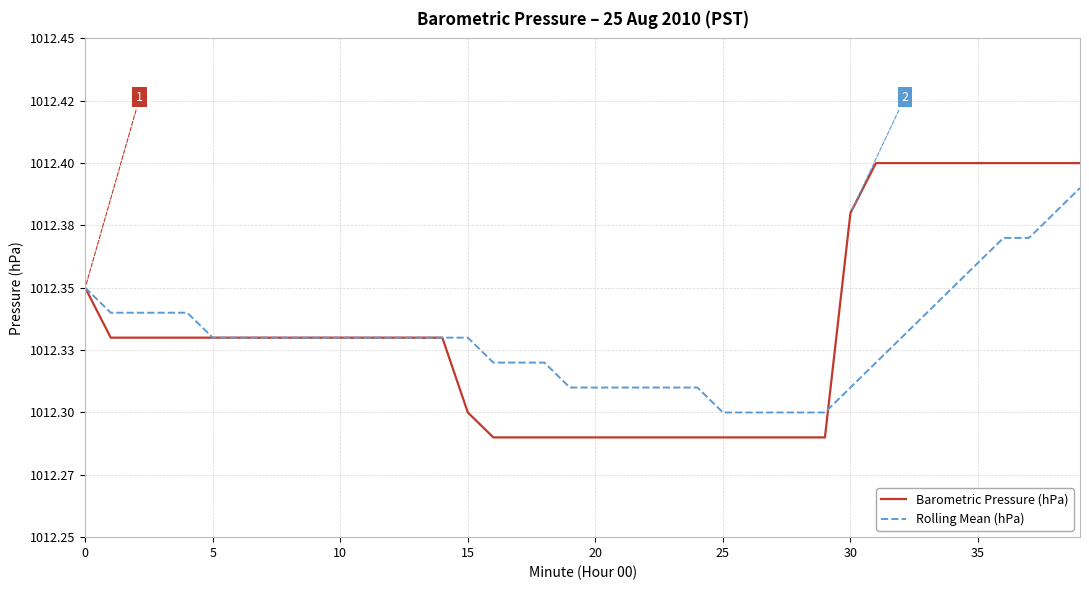

What are all the series names shown in the legend?

Barometric Pressure (hPa), Rolling Mean (hPa)